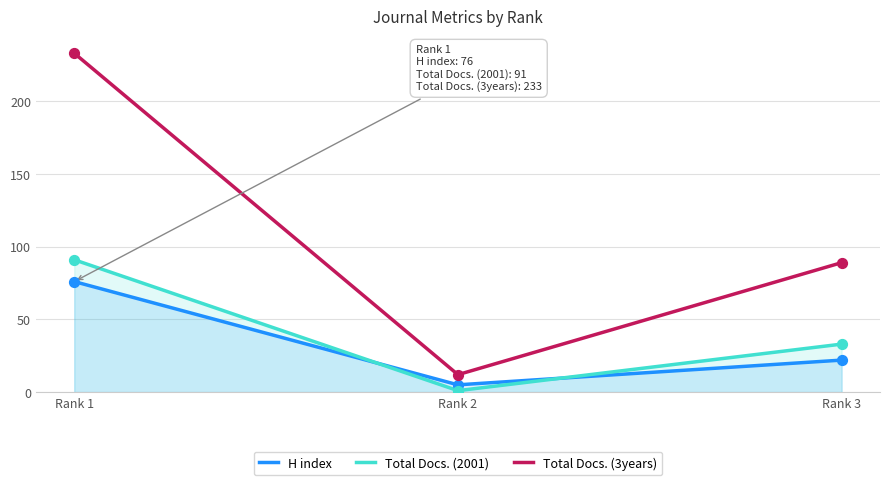

Which series has the largest Y range (max minus min)?

Total Docs. (3years)